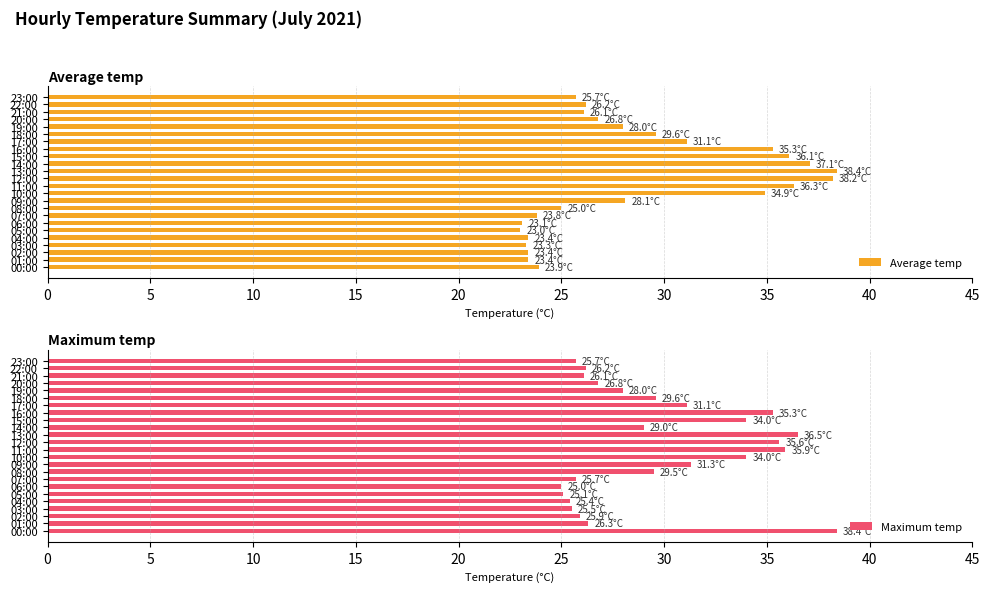

Are the bars grouped side by side (vs. stacked)?

Yes